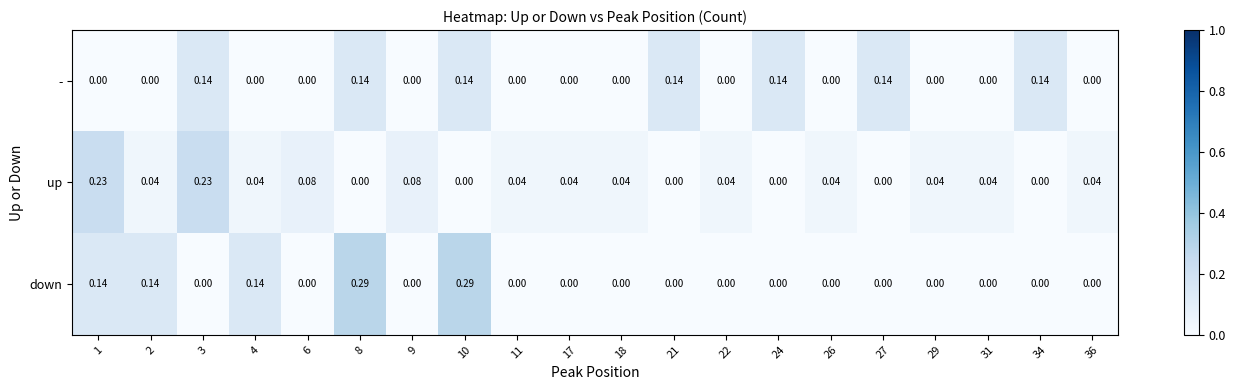

Which series has the widest spread of values?

down